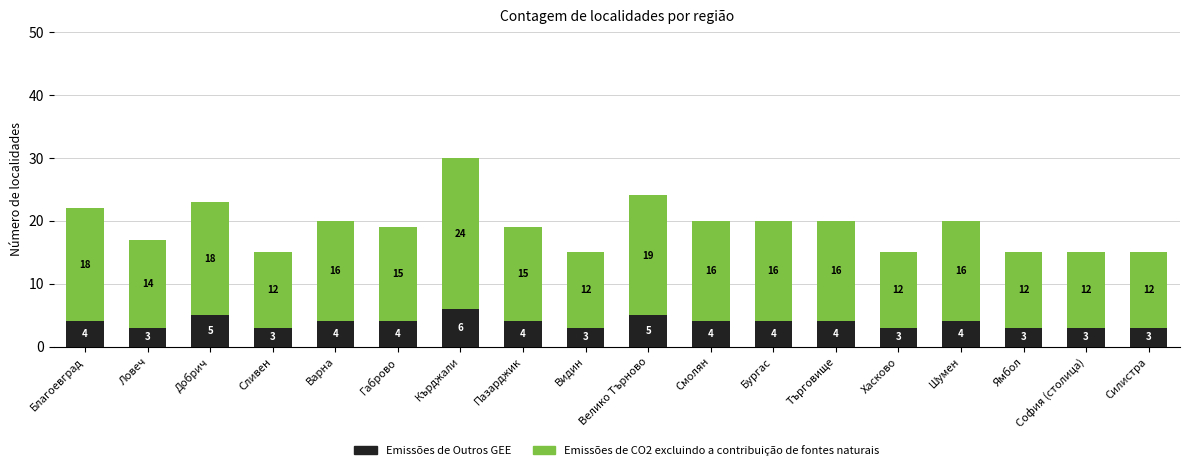

What is the total value across all series at Габрово?

19